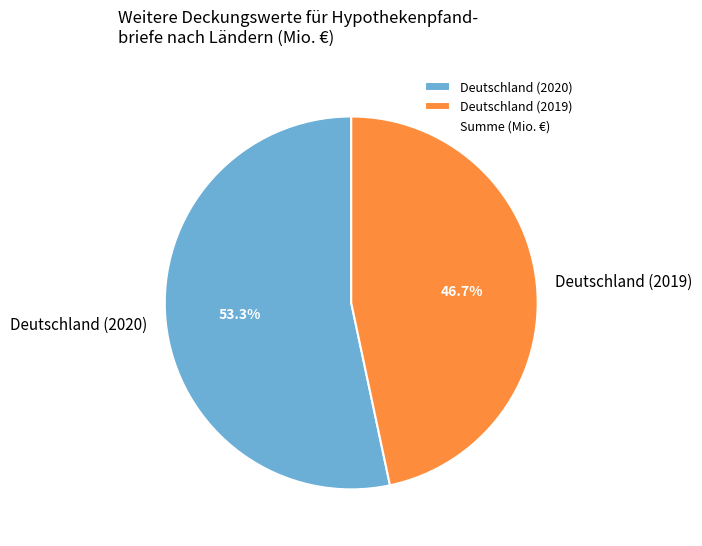

Rank the categories by value from highest to lowest.

Deutschland (2020), Deutschland (2019)